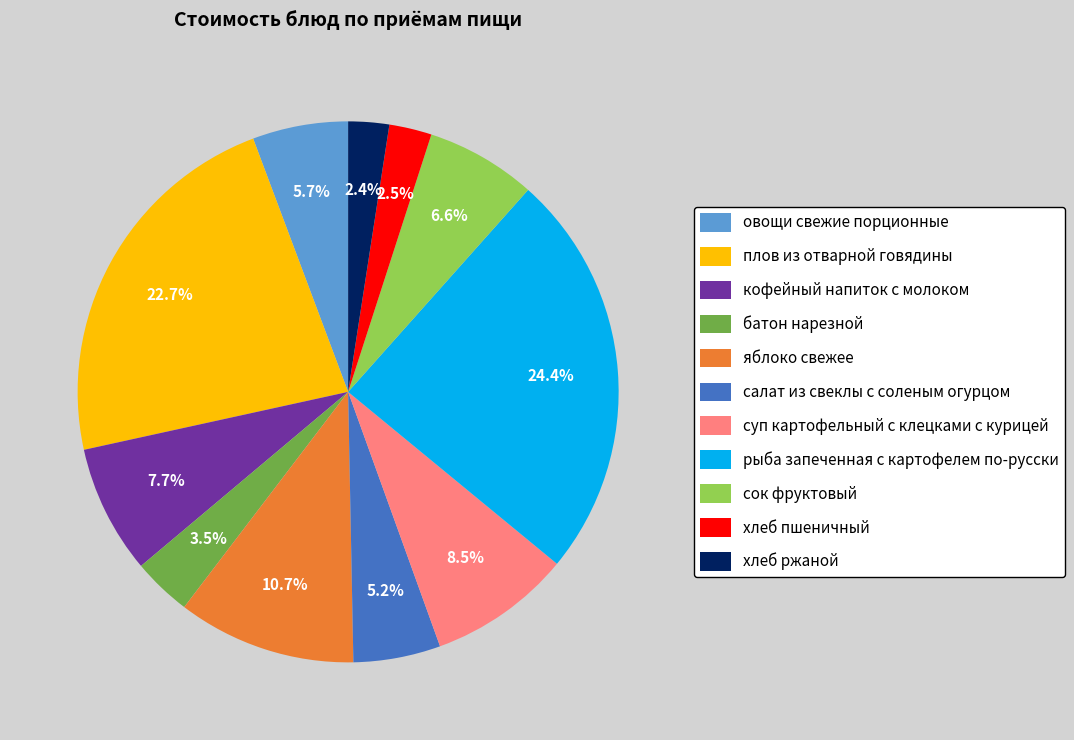

To the nearest percent, what is the difference between the largest and smallest slice percentages?

22%